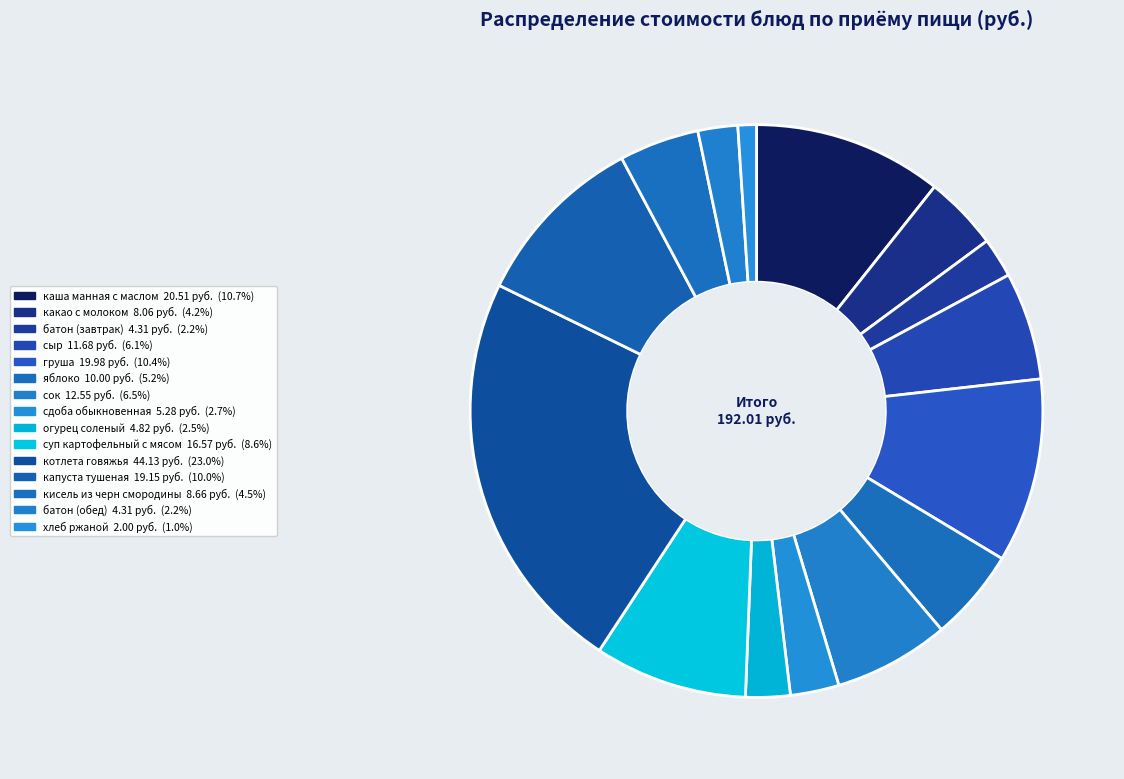

What is the ratio of the value at сок to the value at батон (завтрак)?

2.9